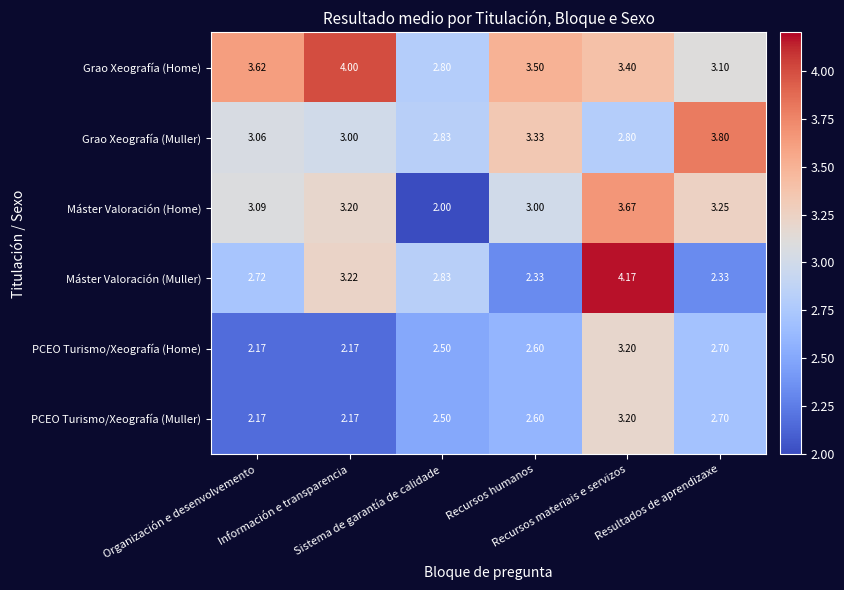

Which series has the widest spread of values?

Máster Valoración (Muller)